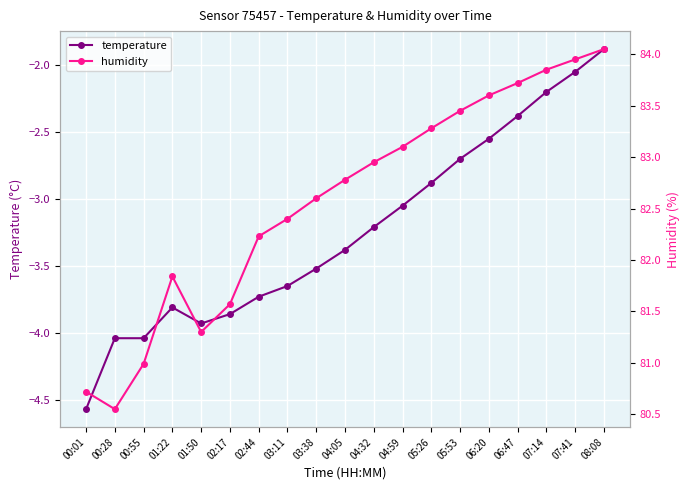

What is the average value of the humidity series?

82.6